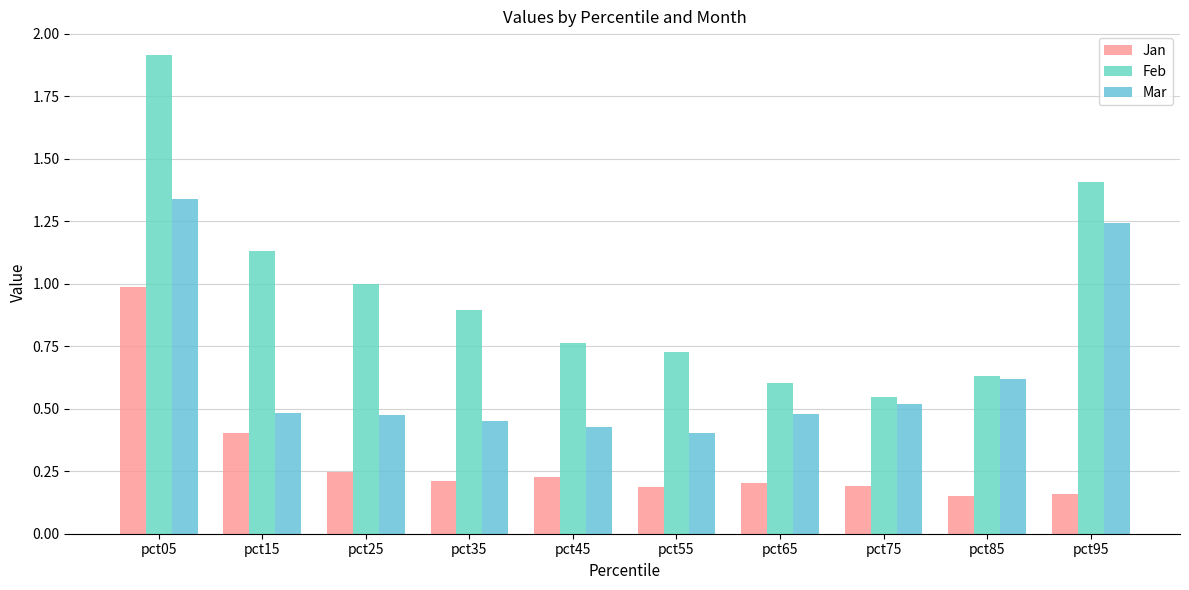

How many data points does each series have?

10